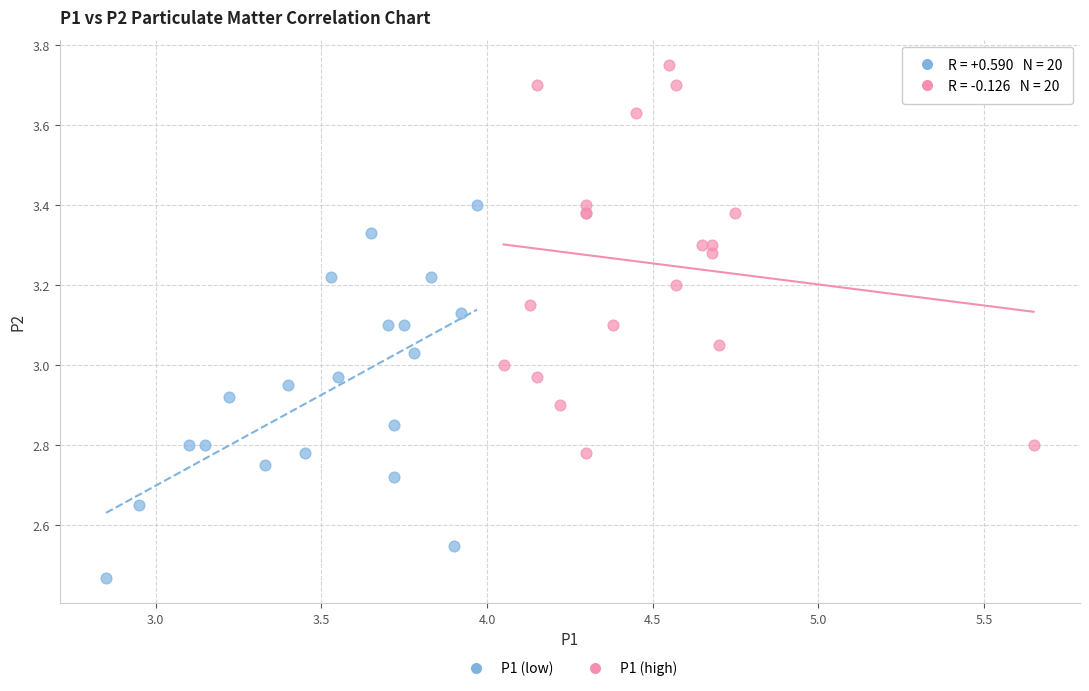

Which series reaches the minimum Y coordinate?

P1 (low)